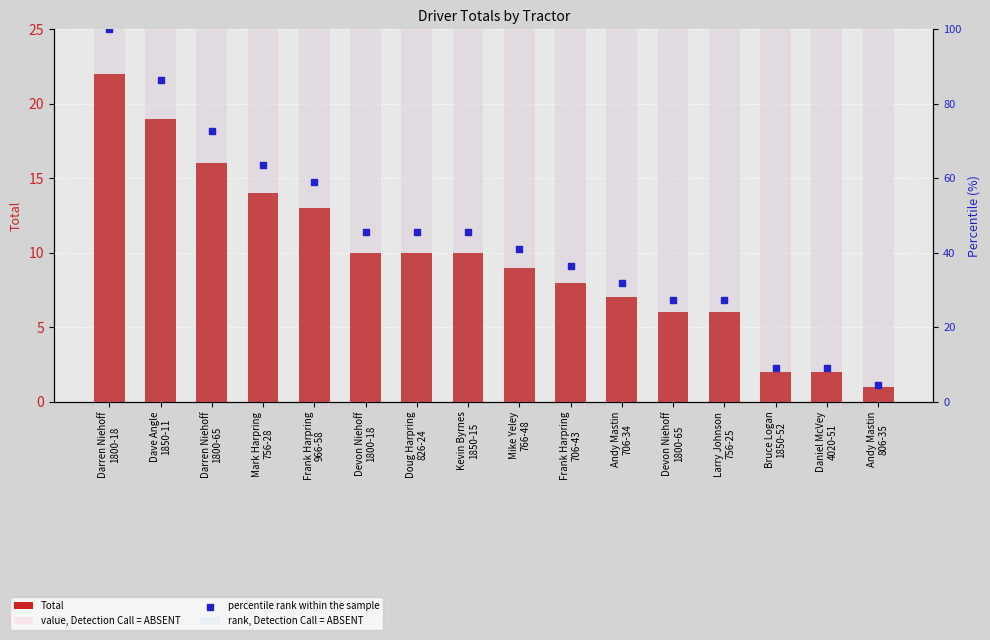

What are all the series names shown in the legend?

Total, value, Detection Call = ABSENT, rank, Detection Call = ABSENT, percentile rank within the sample